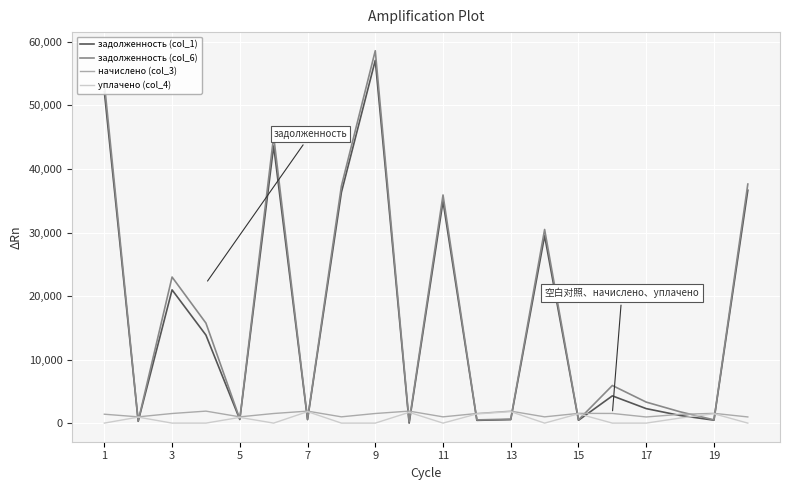

What is the difference between the second highest and second lowest values in the задолженность (col_1) series?

51879.6